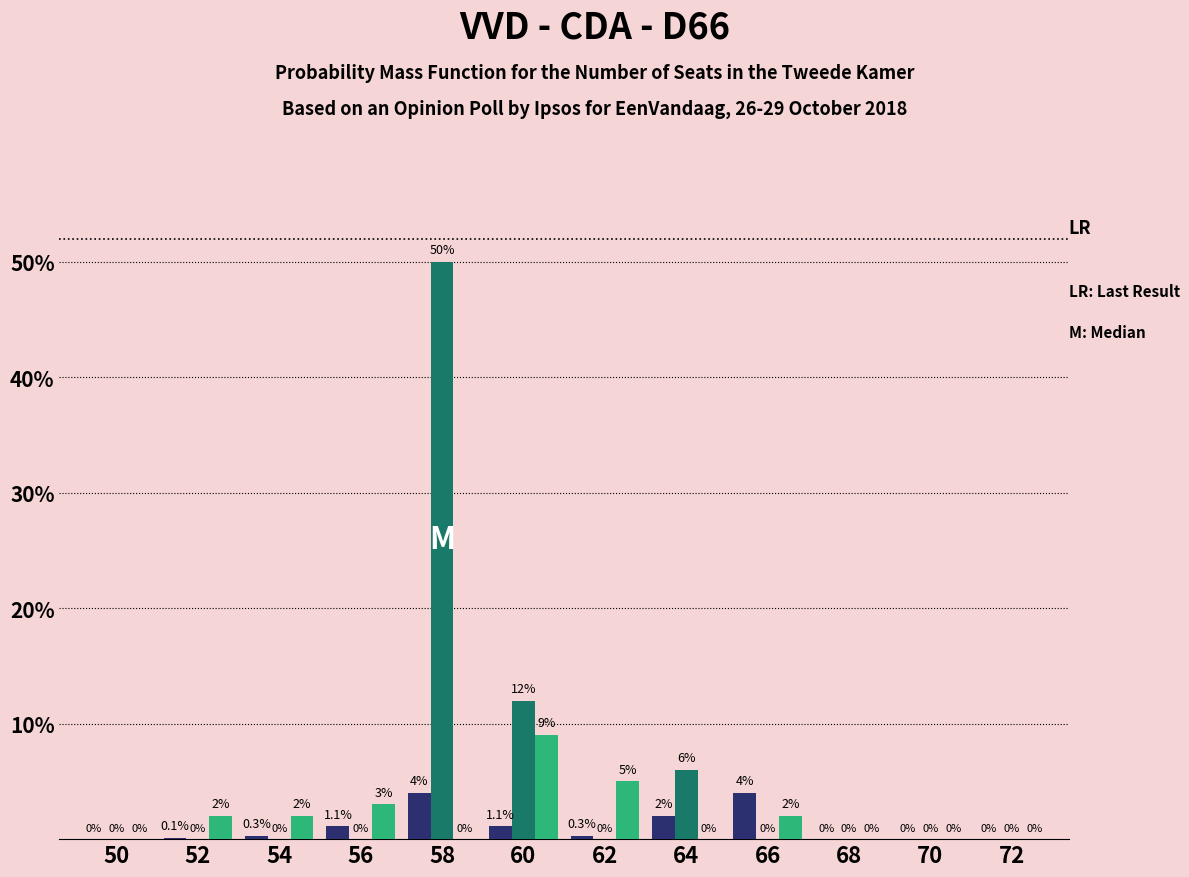

At which category is the sum across all series the highest?

58